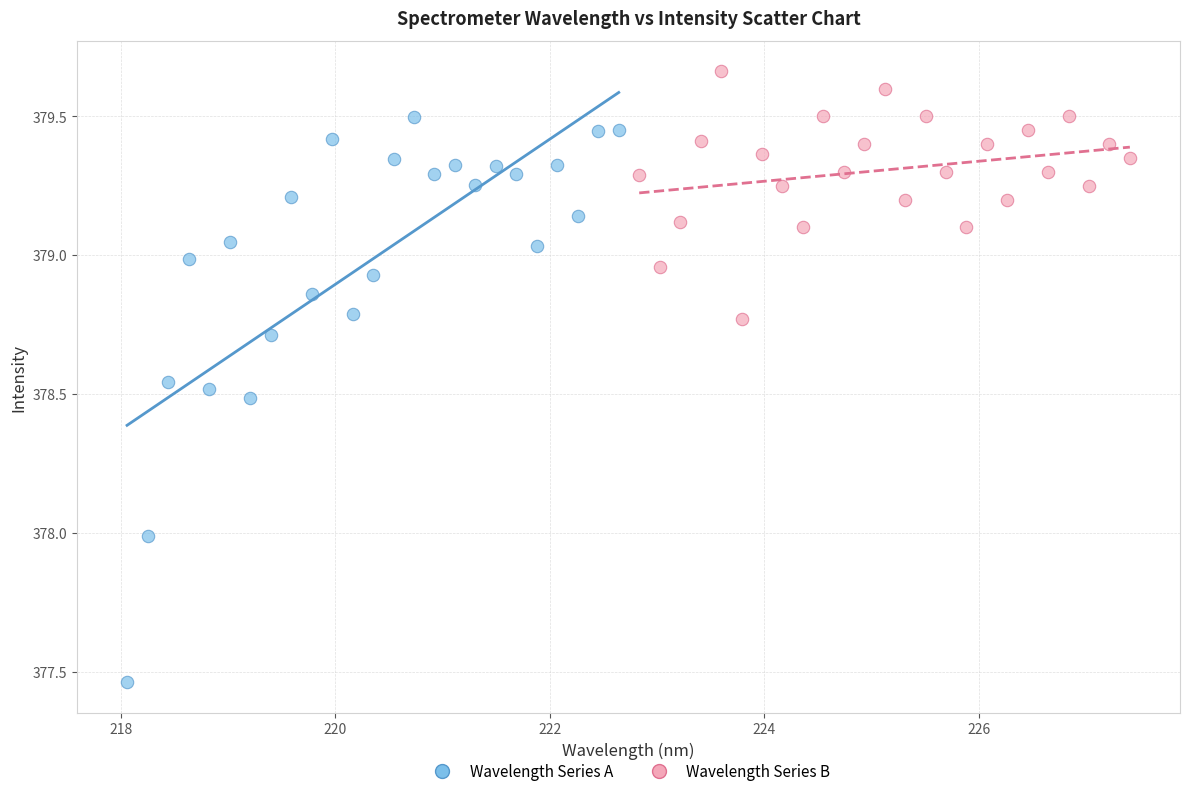

Which series contains the highest Y value?

Wavelength Series B